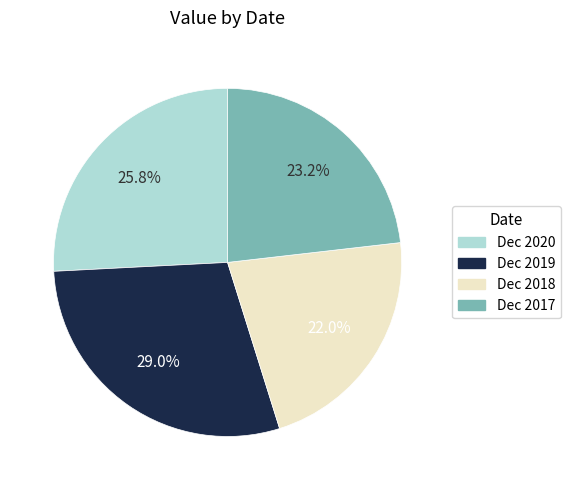

True or false: Dec 2020 accounts for 14% of the total.

False